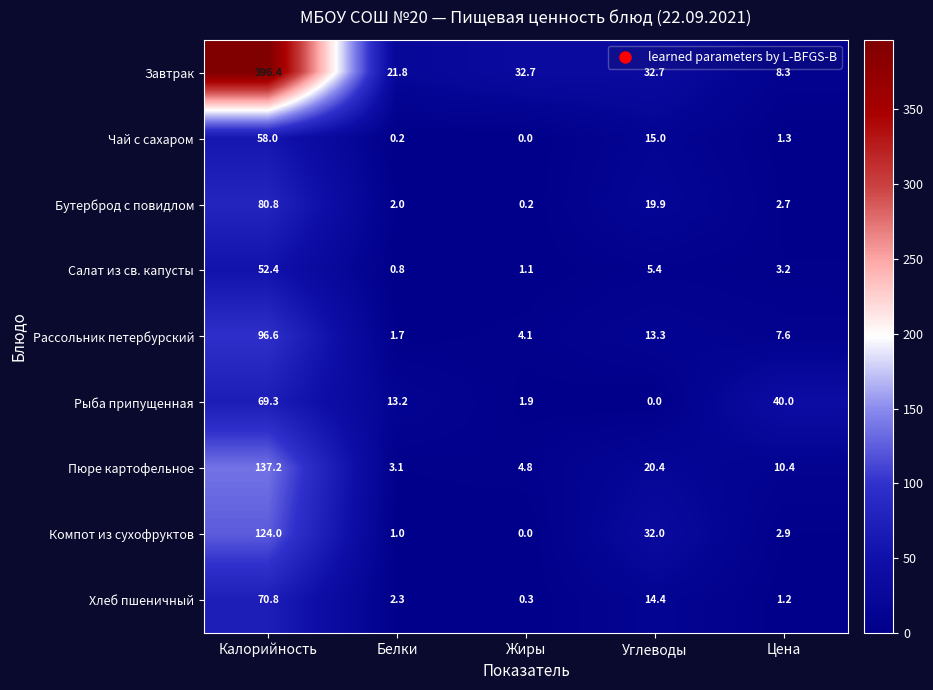

What is the spread (max minus min) of values at Калорийность?

344.0